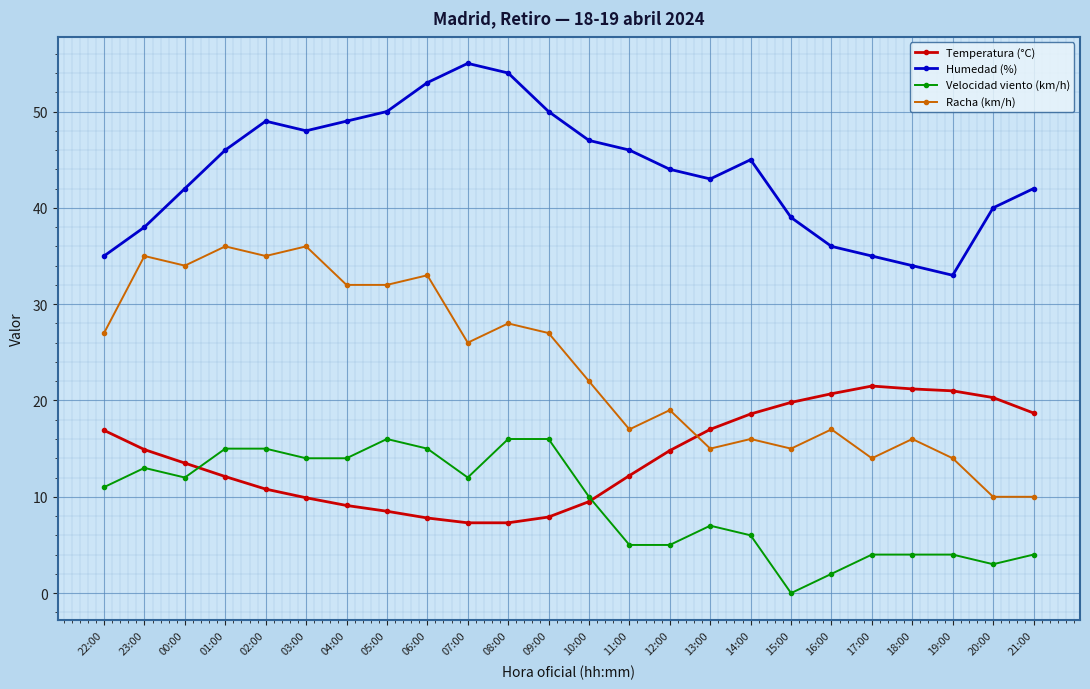

How many data points in Velocidad viento (km/h) are less than 11?

12